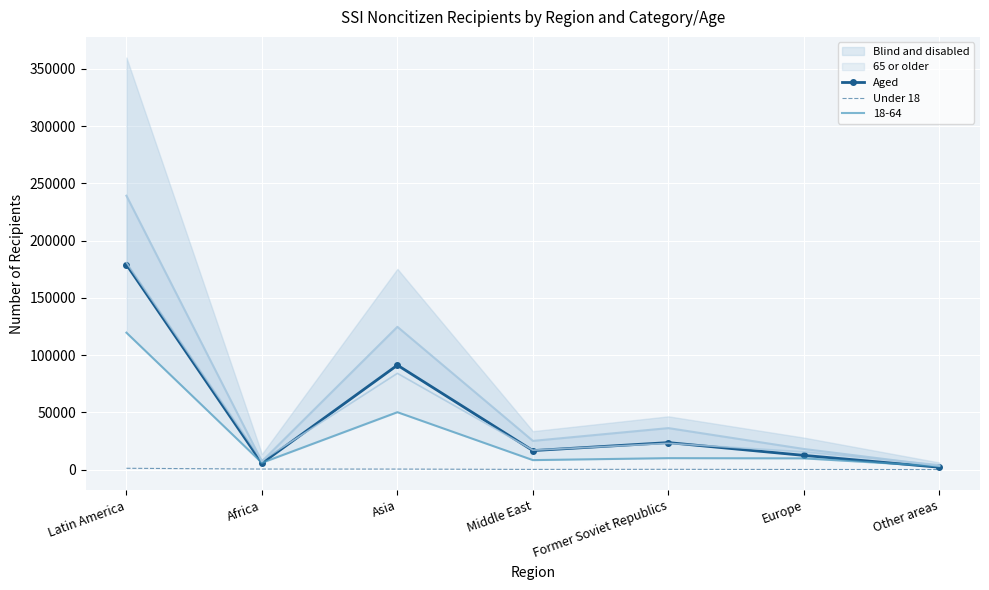

At which label does Under 18 first exceed 252?

Latin America